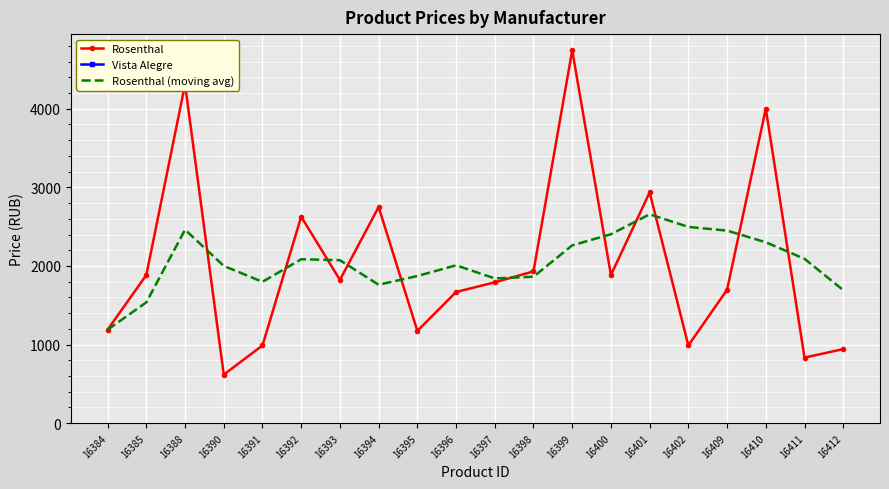

What are all the series names shown in the legend?

Rosenthal, Vista Alegre, Rosenthal (moving avg)